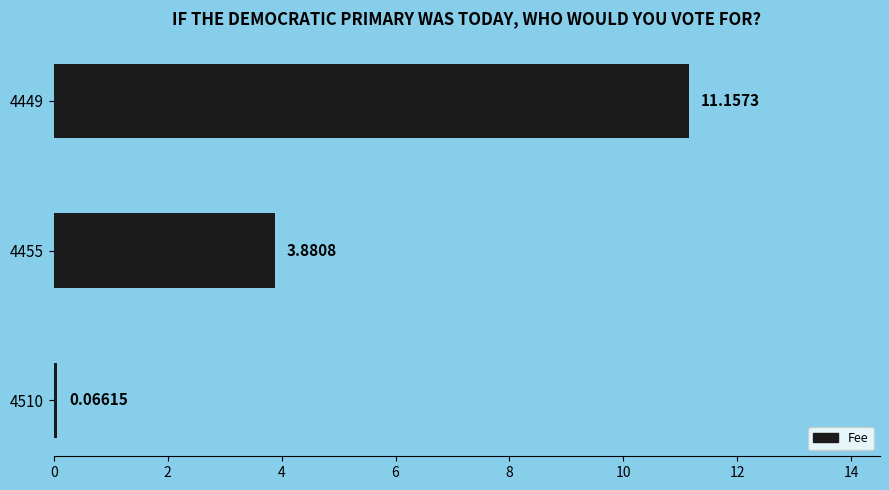

Which label corresponds to the largest value in the chart?

4449